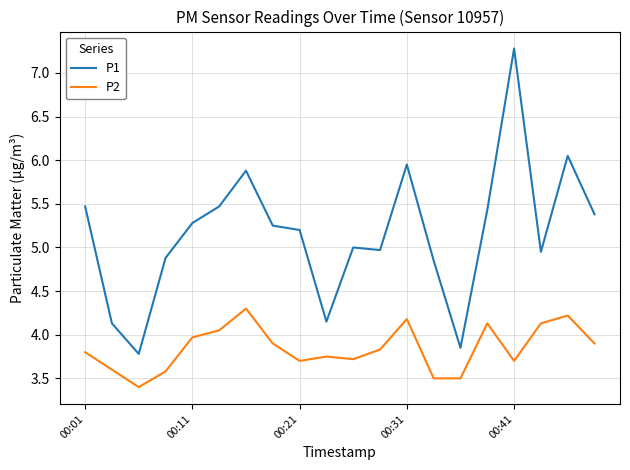

True or false: P1 has more than 0 interior local peaks.

True